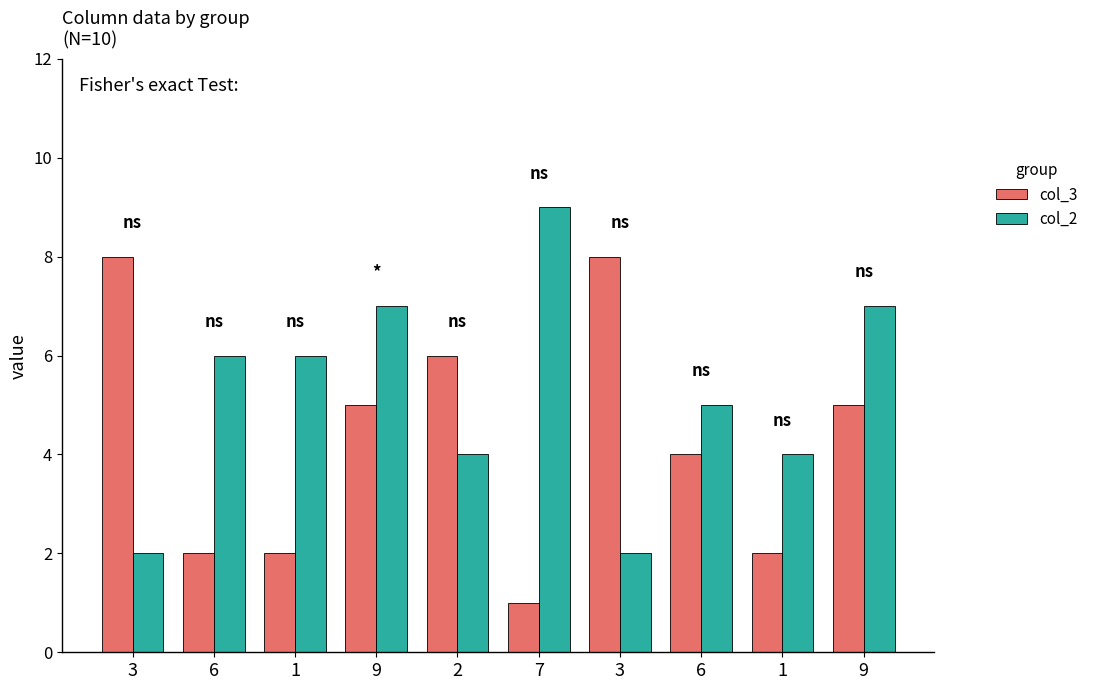

Are the bars grouped side by side (vs. stacked)?

Yes